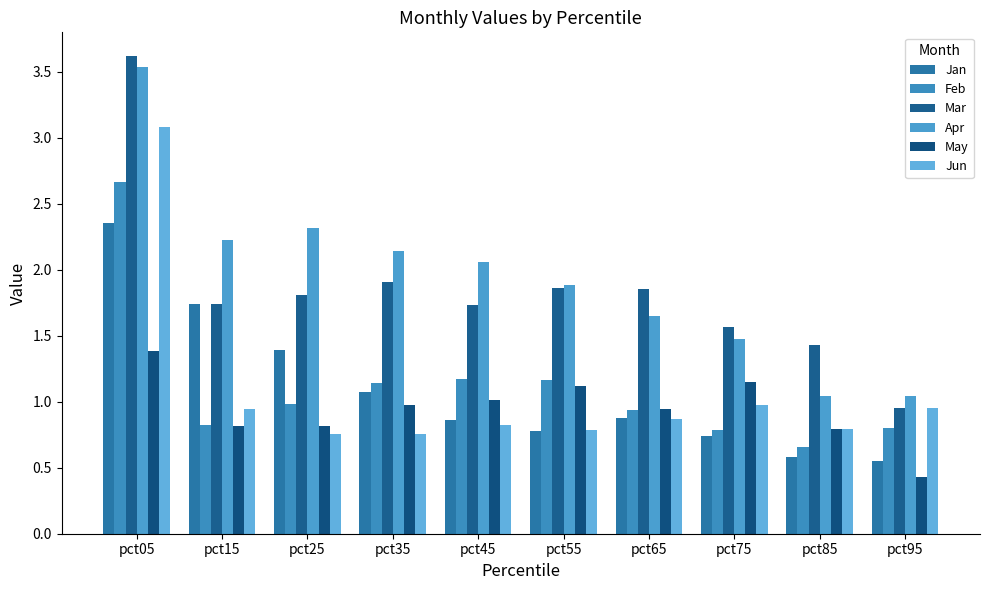

What is the minimum value shown in the chart?

0.4